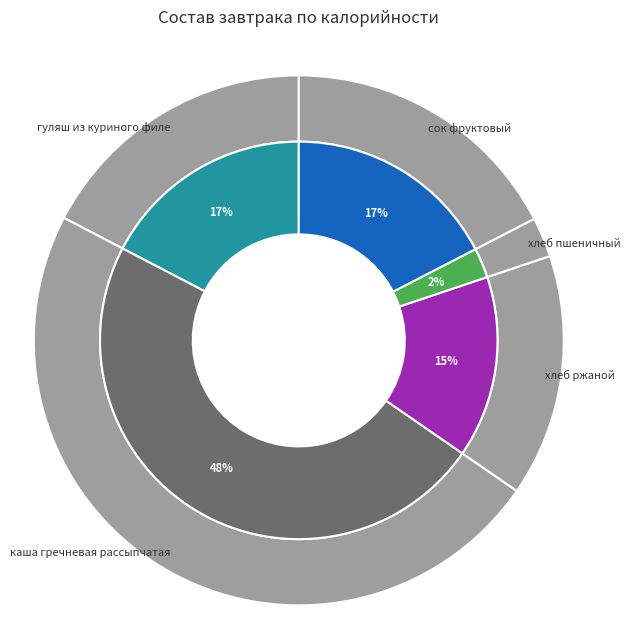

What portion of the pie excludes каша гречневая рассыпчатая?

52.0%